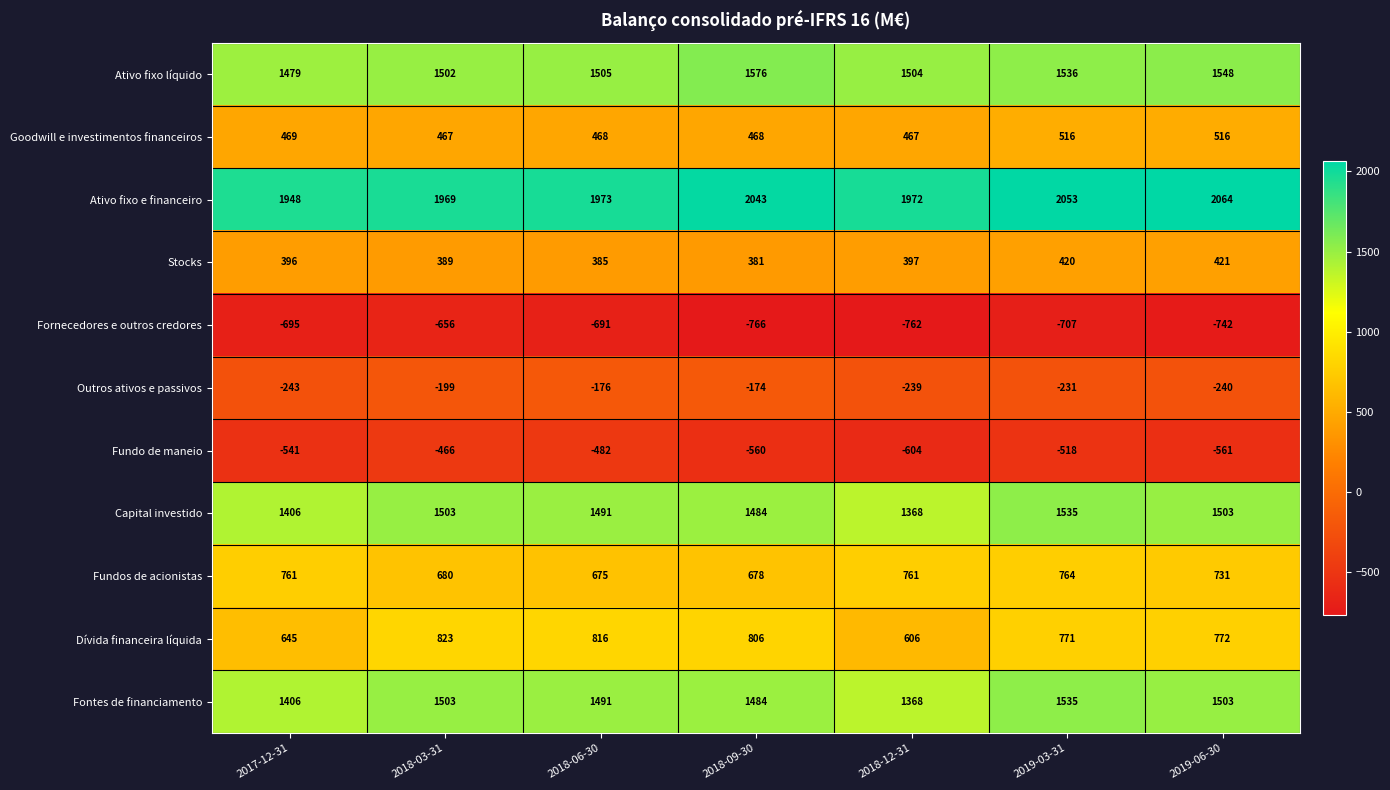

The value of Ativo fixo líquido at 2018-06-30 is 1505. True or false?

True